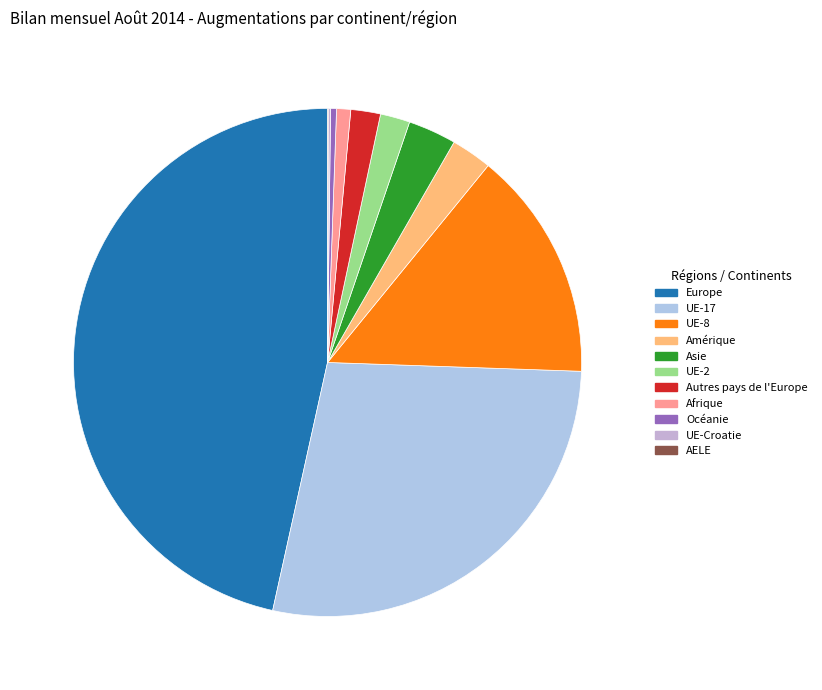

What percentage is NOT represented by UE-2?

98.1%